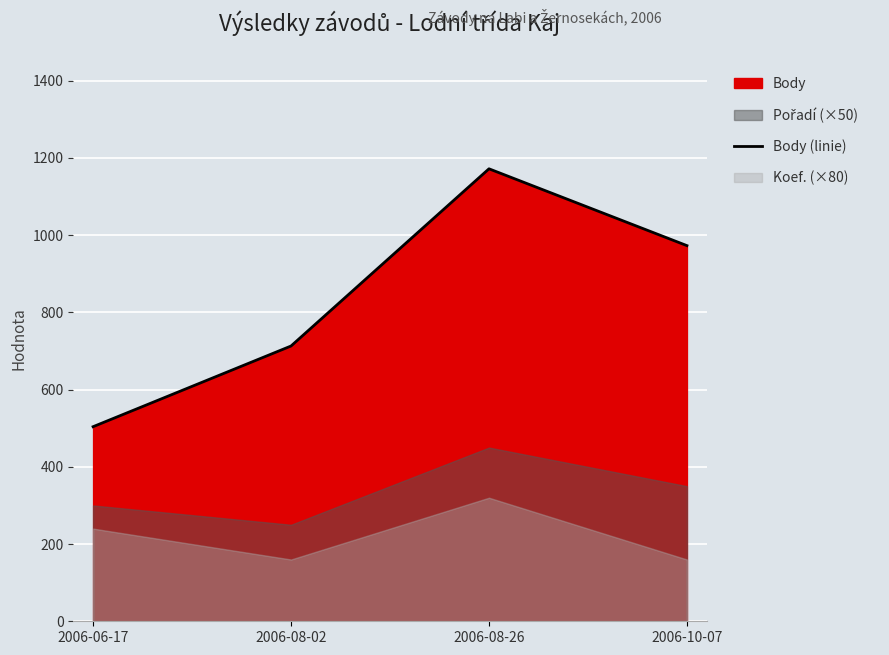

Reading left to right, transcribe all the data shown in this chart.

2006-06-17=504	2006-08-02=713	2006-08-26=1172	2006-10-07=973